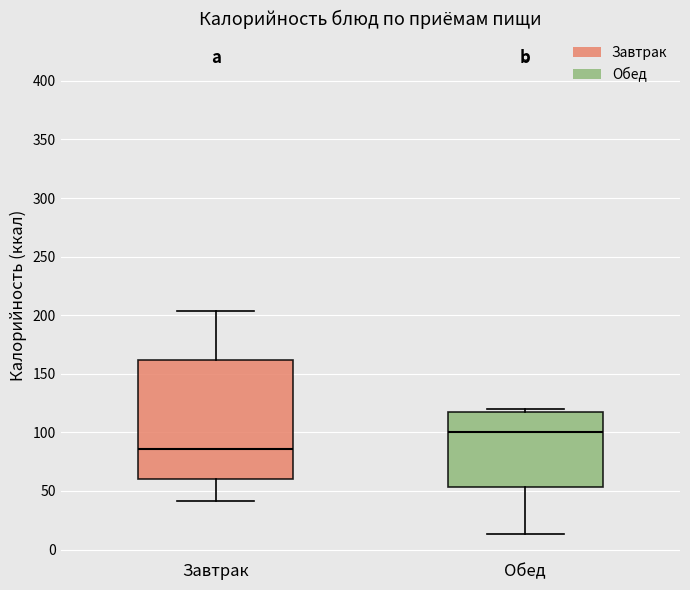

Comparing the boxes themselves (not the whiskers), which one is the tallest?

Завтрак